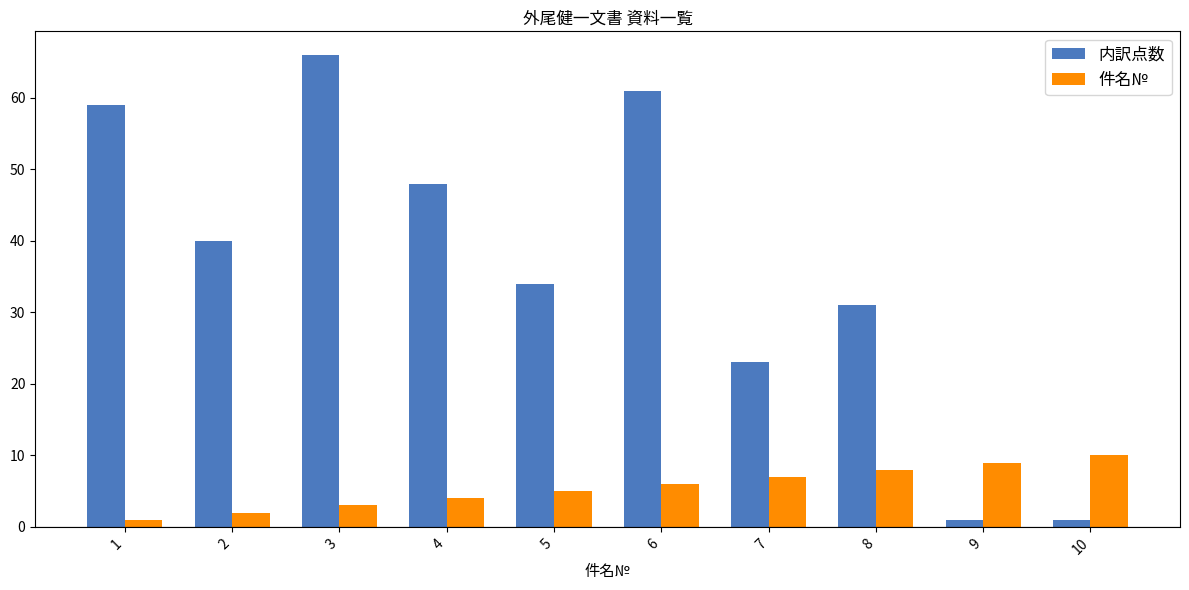

How many bars are there in total?

20